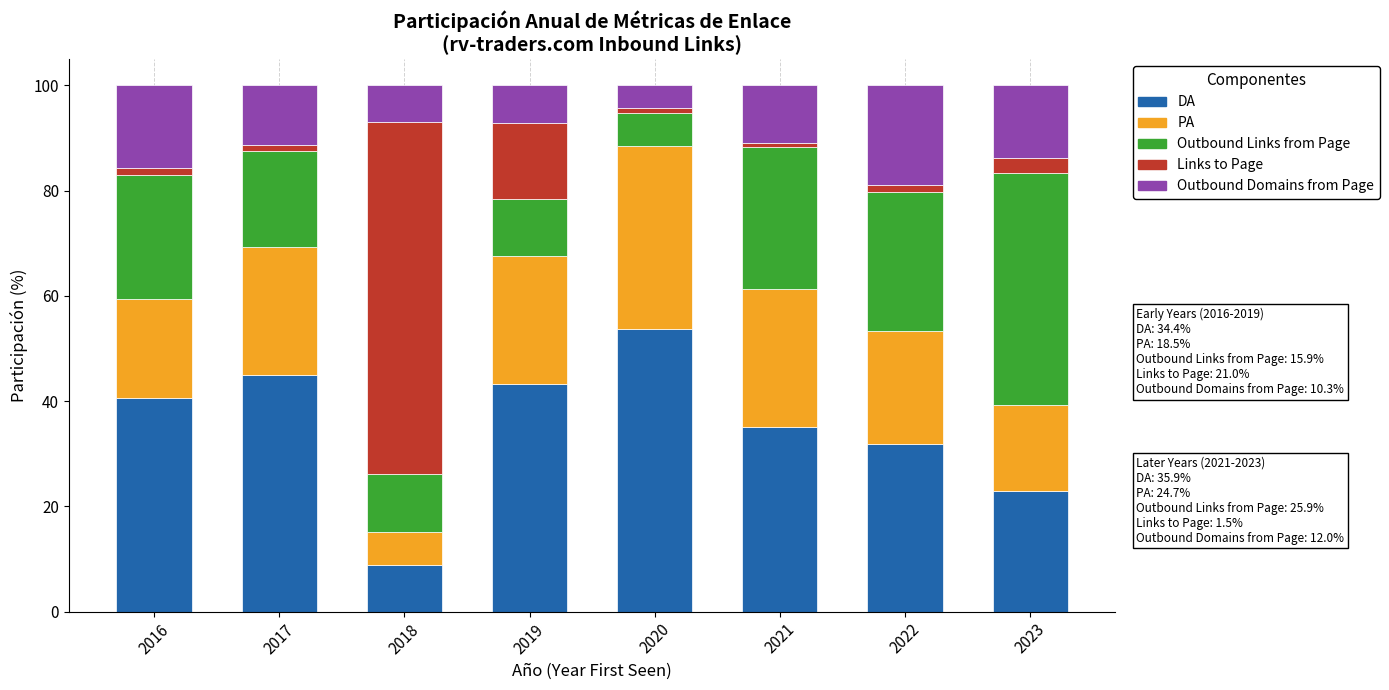

At which label does DA reach its minimum?

2018